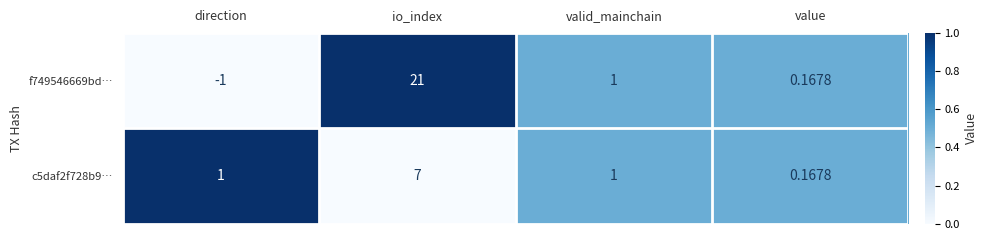

Is the value of c5daf2f728b9… at direction greater than the value of f749546669bd… at direction?

Yes